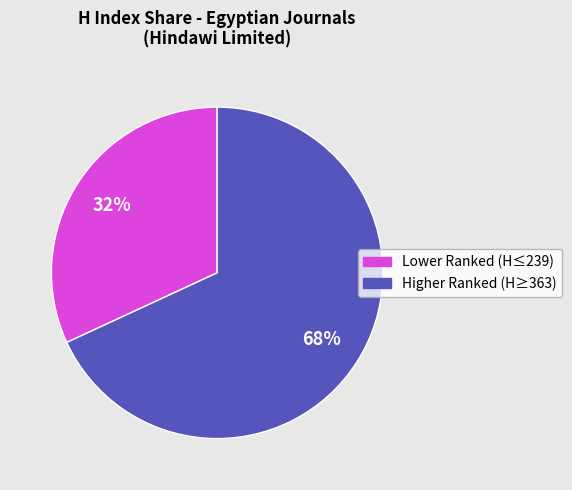

To the nearest percent, what is the difference between the largest and smallest slice percentages?

36%